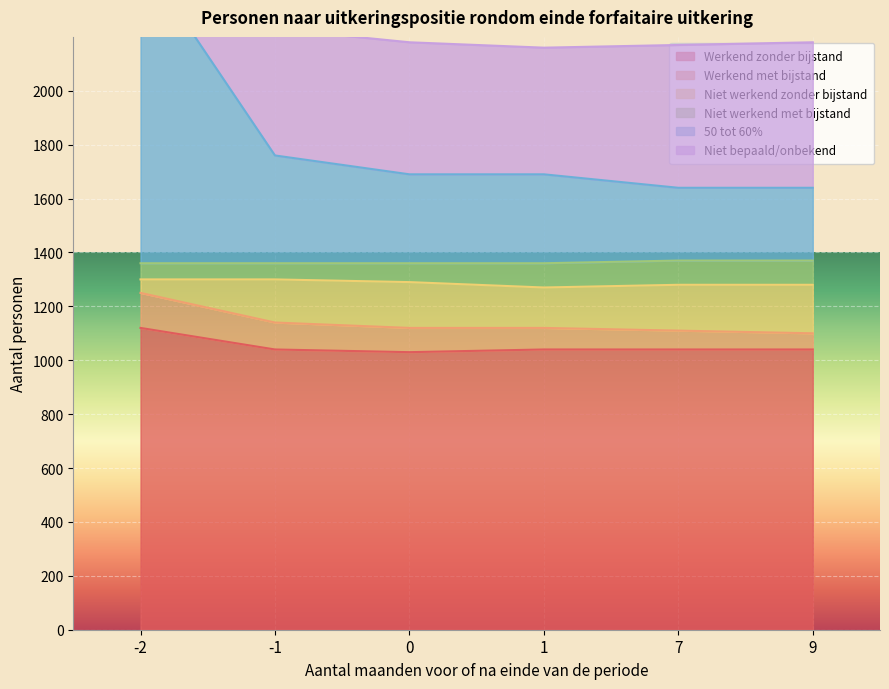

What is the maximum value for Werkend zonder bijstand?

1120